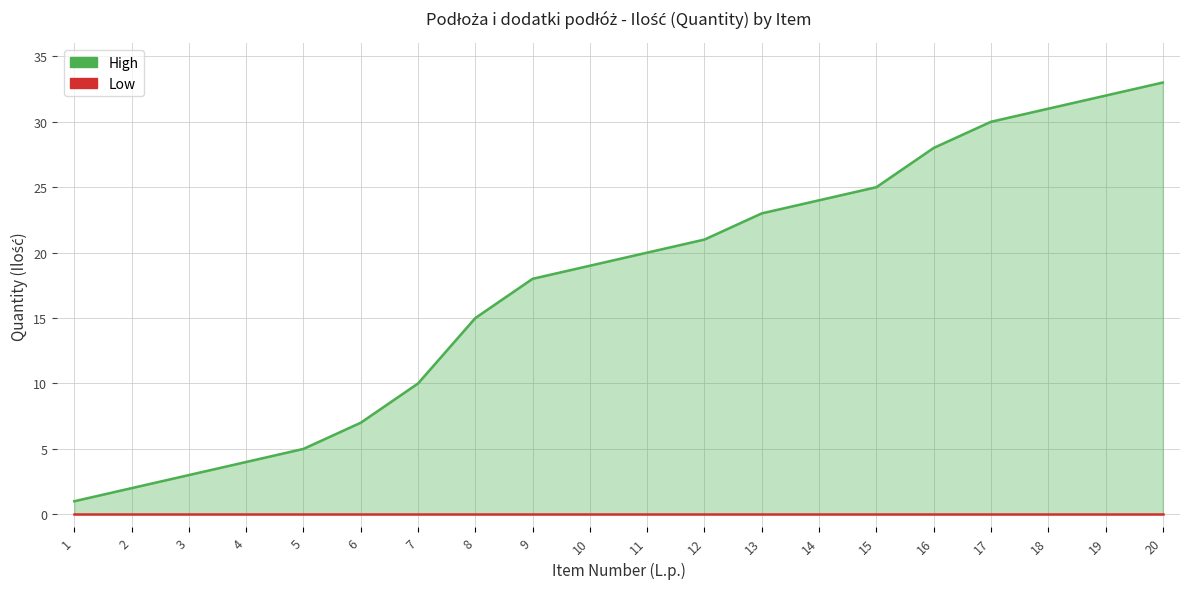

What is the sum of the High values at 2 and 3?

5